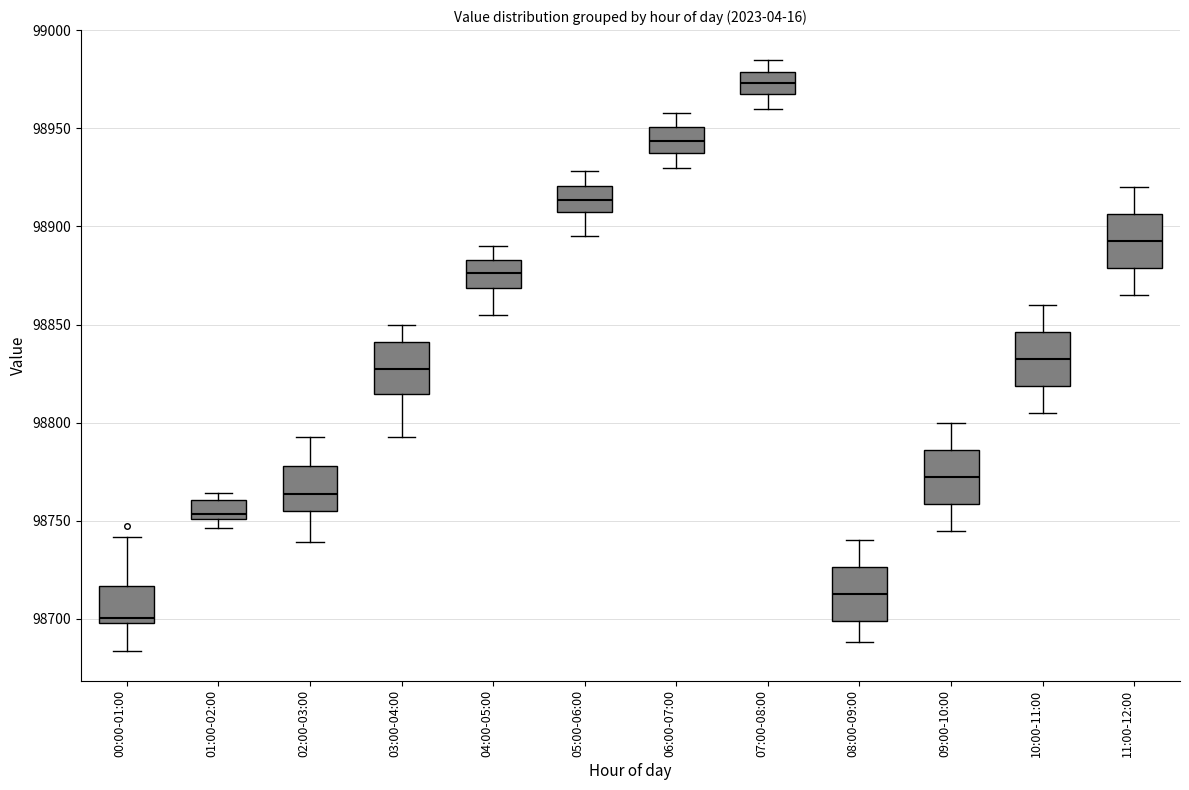

Reading left to right, read every box against the y-axis: the position of its median line, the range the box covers, and the ends of its whiskers. The values are not printed on the chart, so give them approximately, as read against the axis.

00:00-01:00: median 98700 (just above the box's lower edge), box 98700 to 98715, whiskers 98685 to 98740
01:00-02:00: median 98755, box 98750 to 98760, whiskers 98745 to 98765
02:00-03:00: median 98765, box 98755 to 98780, whiskers 98740 to 98795
03:00-04:00: median 98830, box 98815 to 98840, whiskers 98795 to 98850
04:00-05:00: median 98875, box 98870 to 98885, whiskers 98855 to 98890
05:00-06:00: median 98915, box 98905 to 98920, whiskers 98895 to 98930
06:00-07:00: median 98945, box 98935 to 98950, whiskers 98930 to 98960
07:00-08:00: median 98975, box 98965 to 98980, whiskers 98960 to 98985
08:00-09:00: median 98715, box 98700 to 98725, whiskers 98690 to 98740
09:00-10:00: median 98775, box 98760 to 98785, whiskers 98745 to 98800
10:00-11:00: median 98835, box 98820 to 98845, whiskers 98805 to 98860
11:00-12:00: median 98895, box 98880 to 98905, whiskers 98865 to 98920